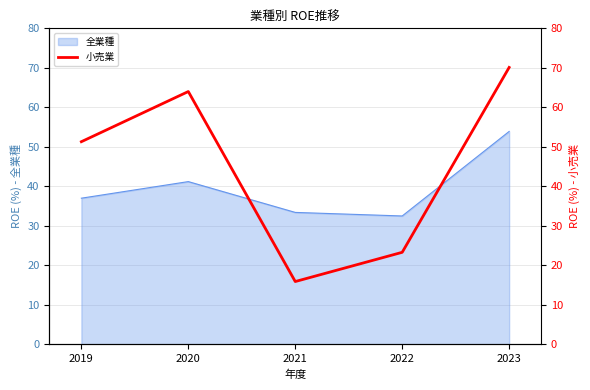

Does the chart display data point markers on the line(s)?

No